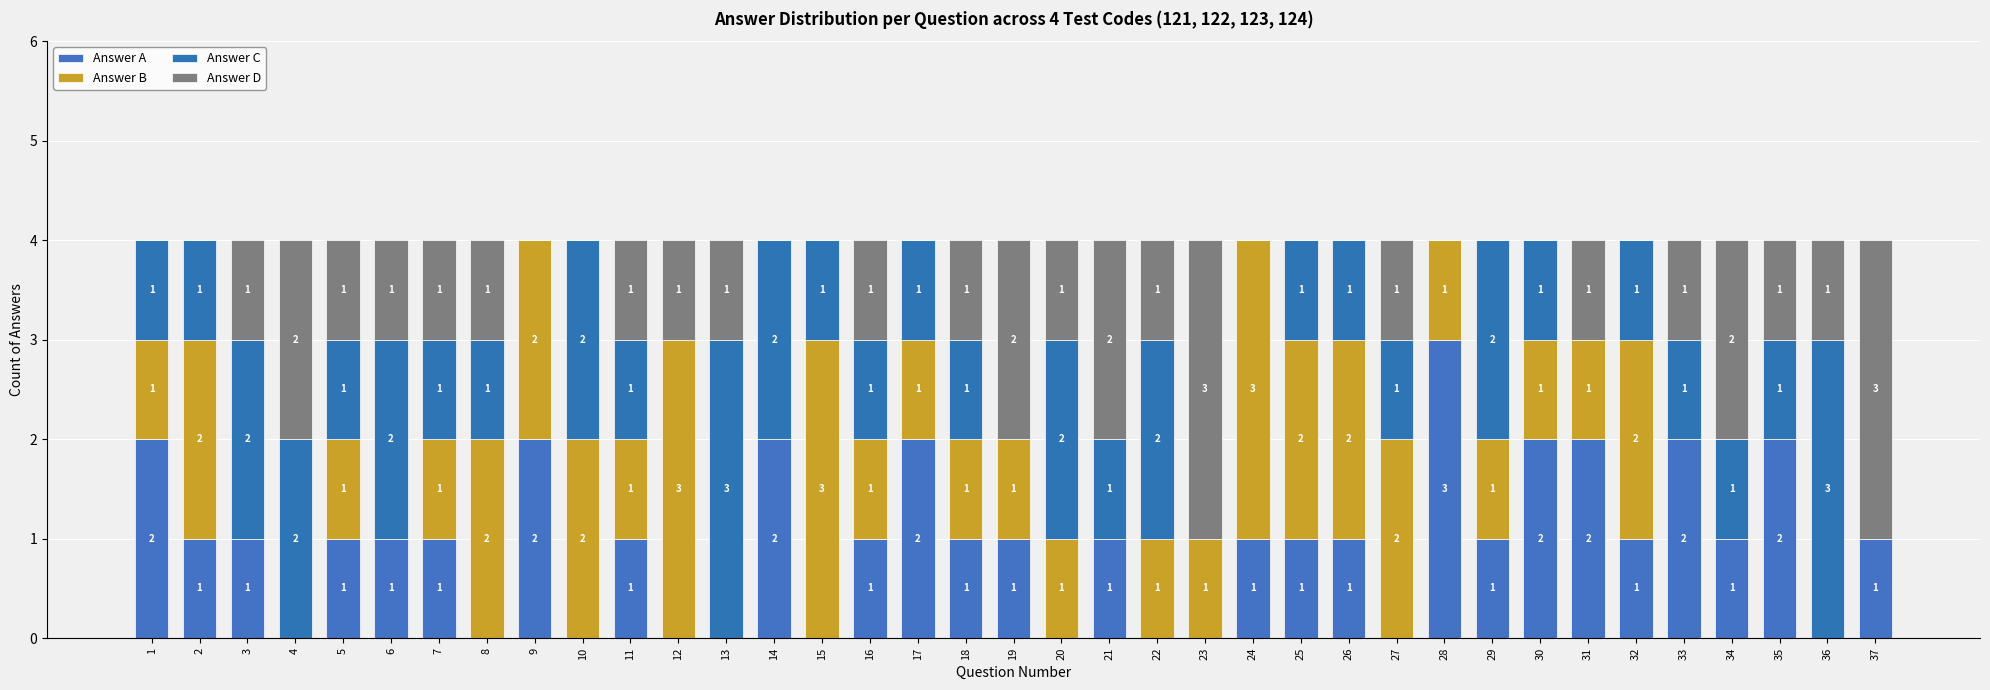

How many data points does each series have?

37